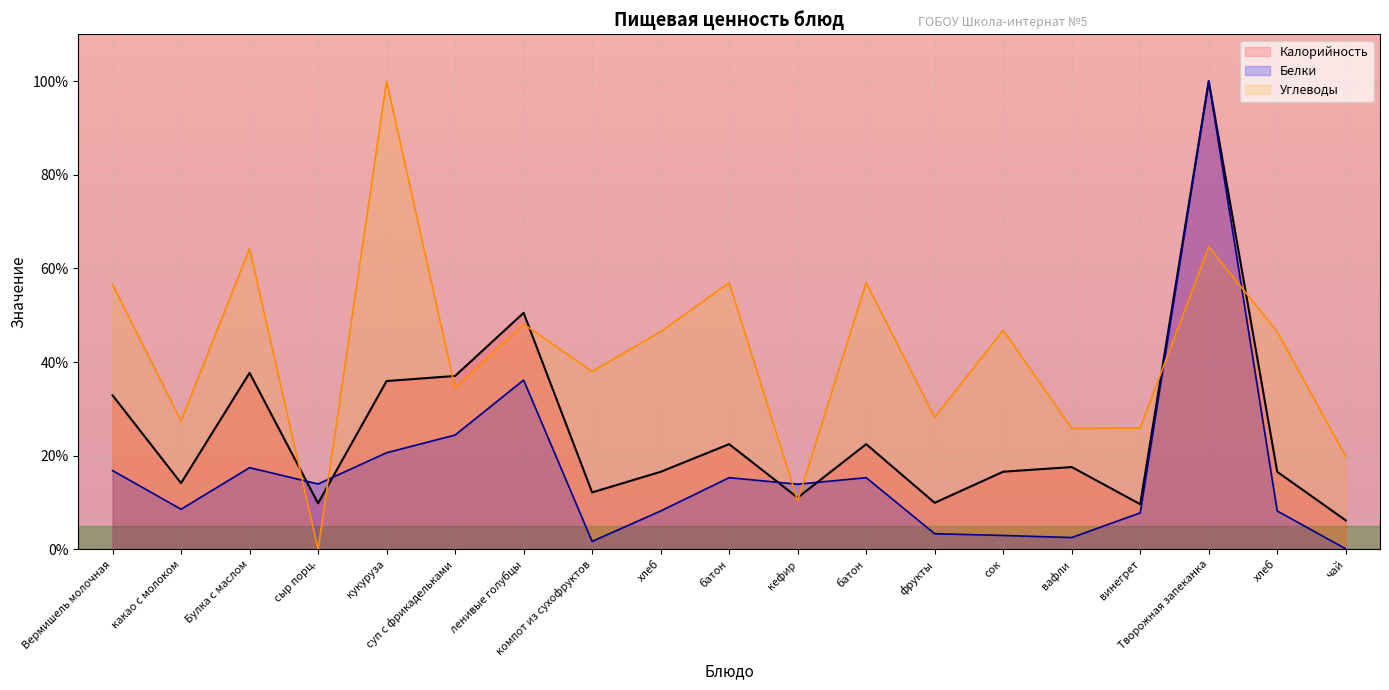

What is the value of the Белки point at the 17th from the left?

100.0